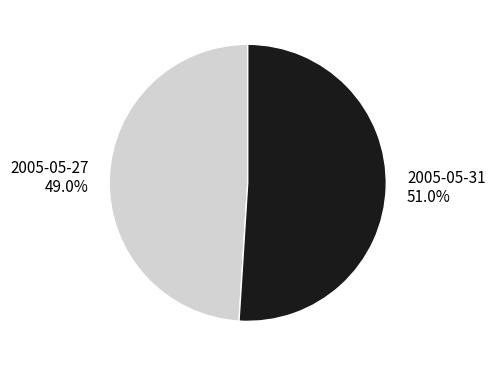

The 2005-05-27 slice represents 49% of the pie. True or false?

True